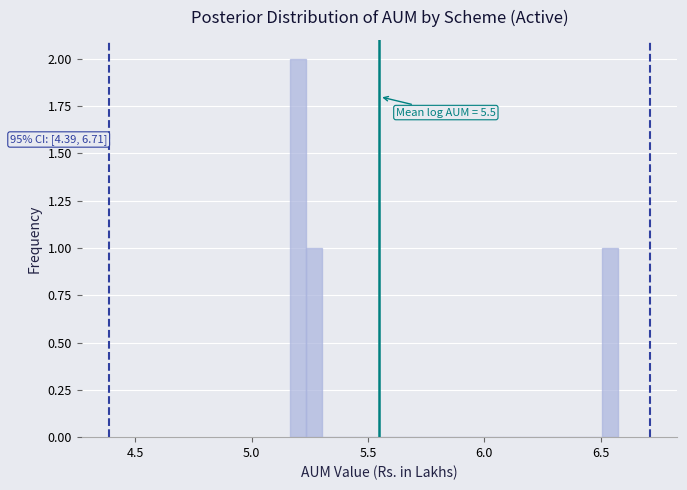

Read against the x-axis, roughly where is the centre of the tallest bar?

5.20